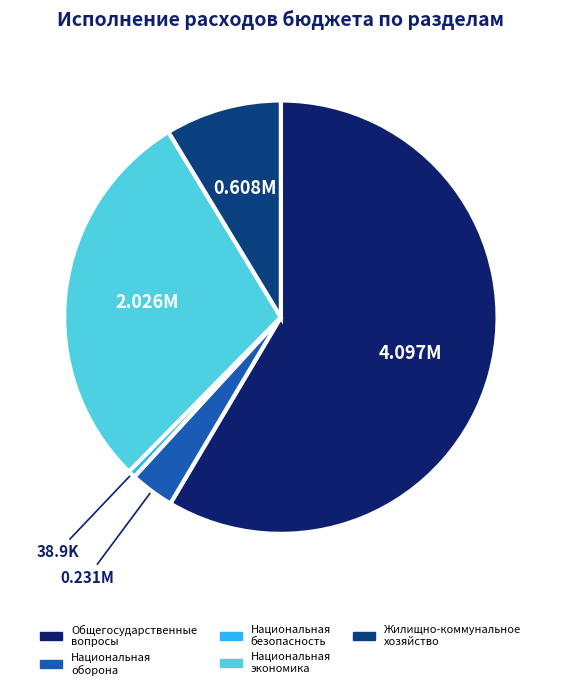

True or false: Национальная экономика accounts for 29% of the total.

True